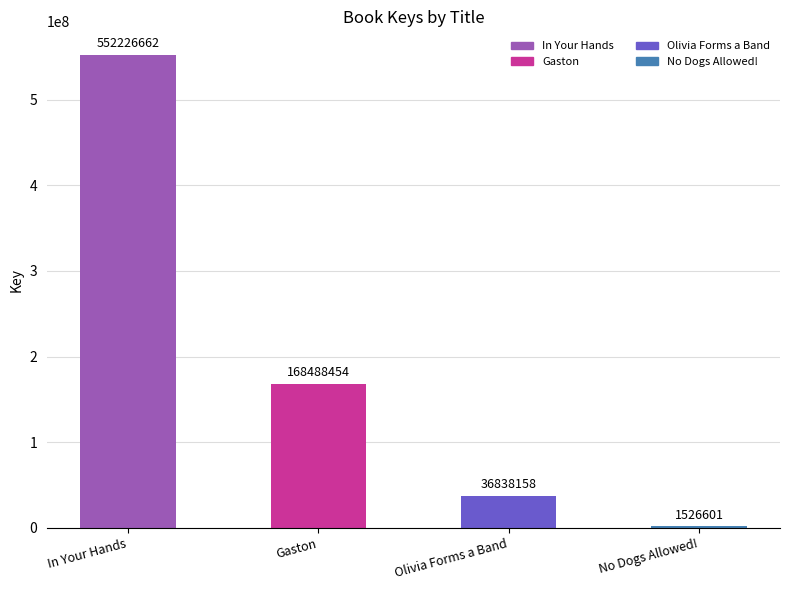

At which category does the chart reach its peak across all series?

In Your Hands